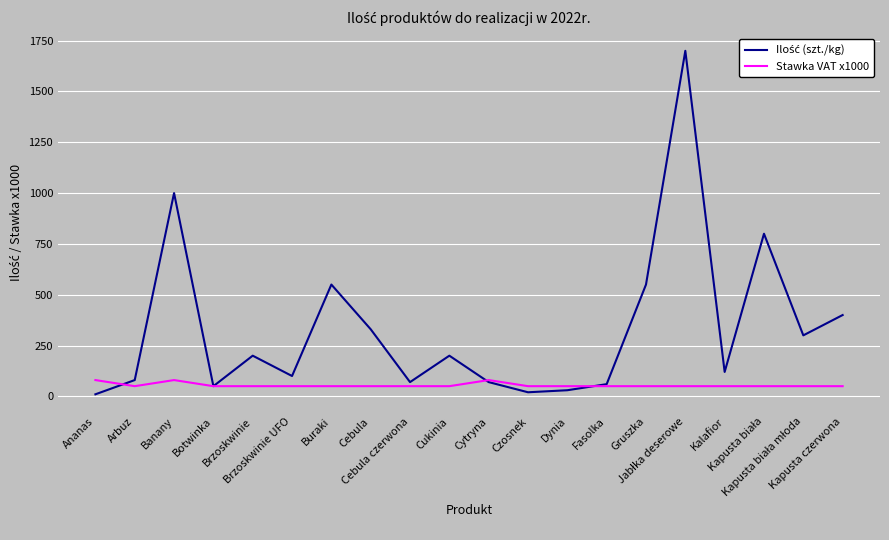

What is the maximum value shown in the chart?

1700